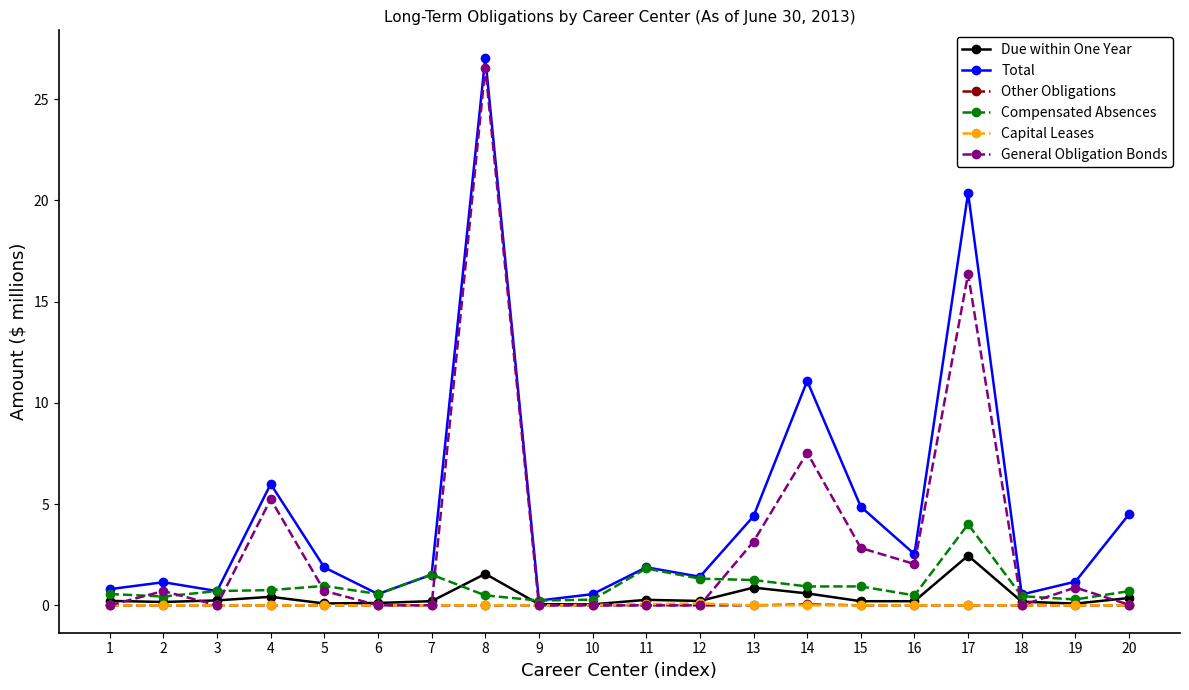

At which category is the sum across all series the highest?

8